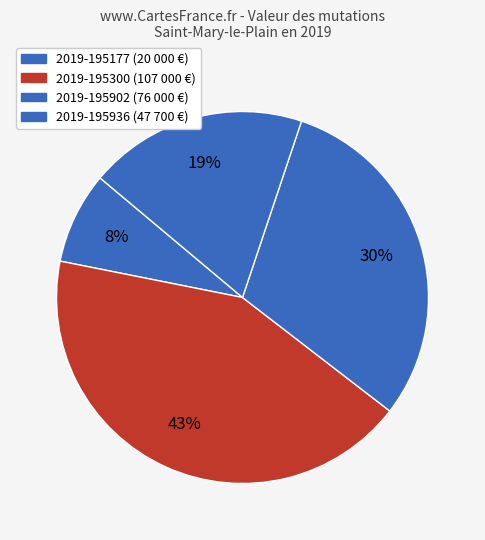

The 2019-195177 slice represents 8% of the pie. True or false?

True